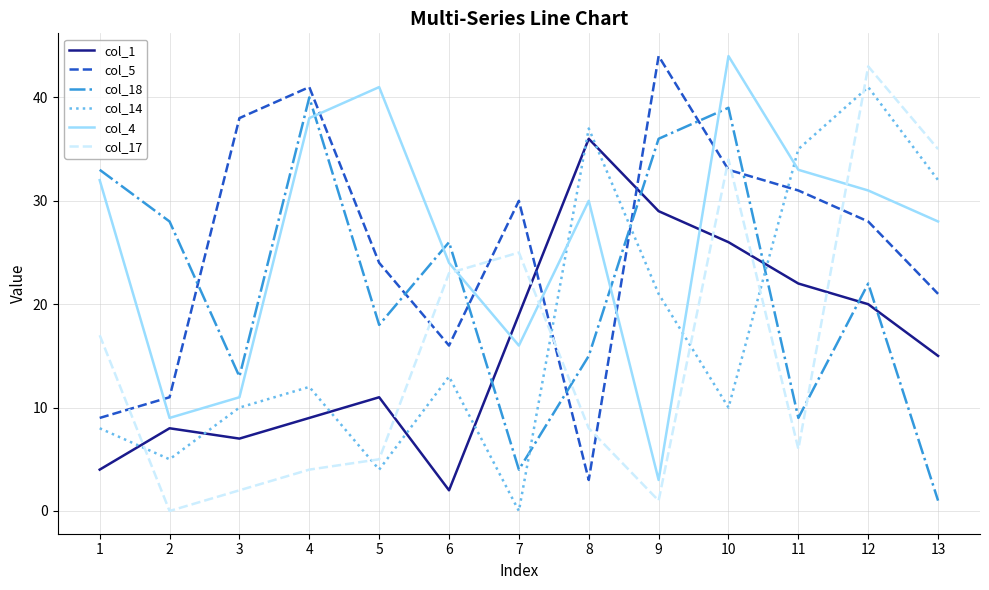

Is the value of col_5 at 10 greater than the value of col_4 at 10?

No